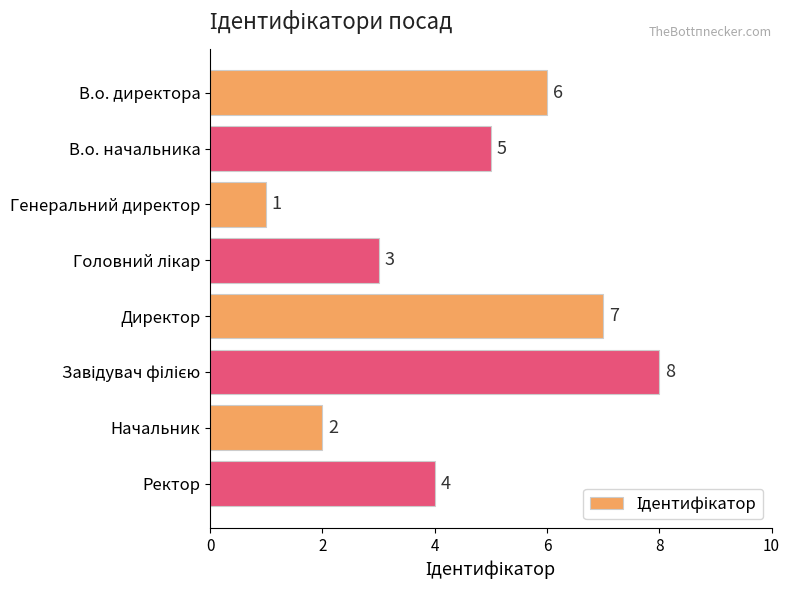

How many bars are there in total?

8